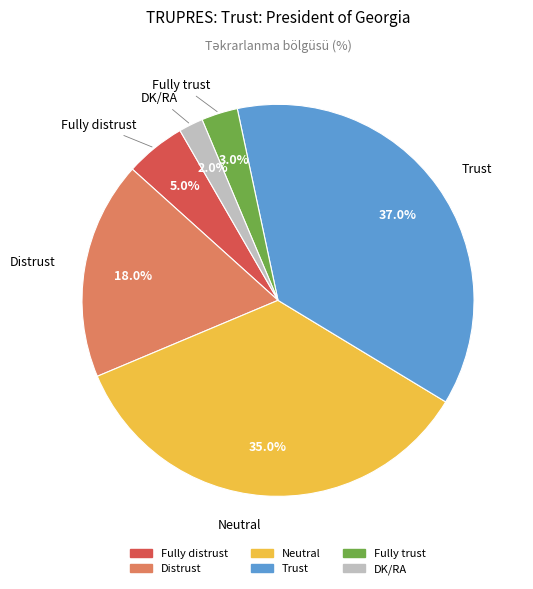

To the nearest percent, what percentage of the pie is Distrust?

18%